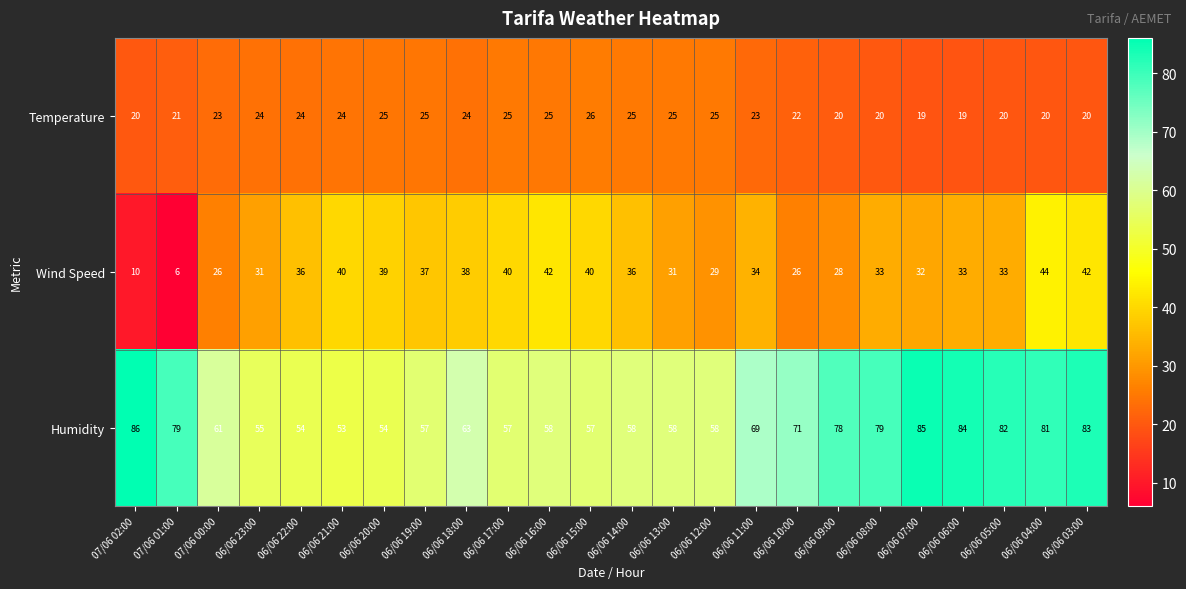

Between 06/06 23:00 and 06/06 13:00, which series saw the biggest shift?

Humidity